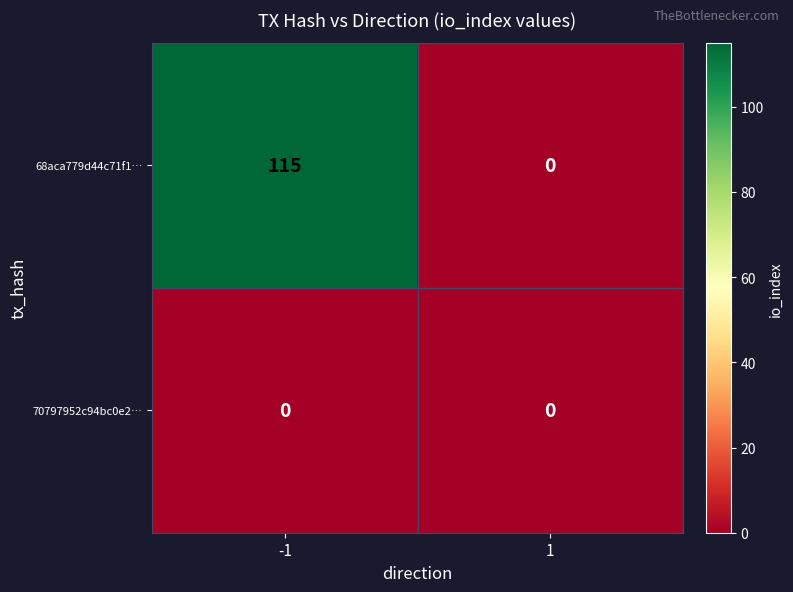

Is it true that 68aca779d44c71f1… equals 154 at -1?

False